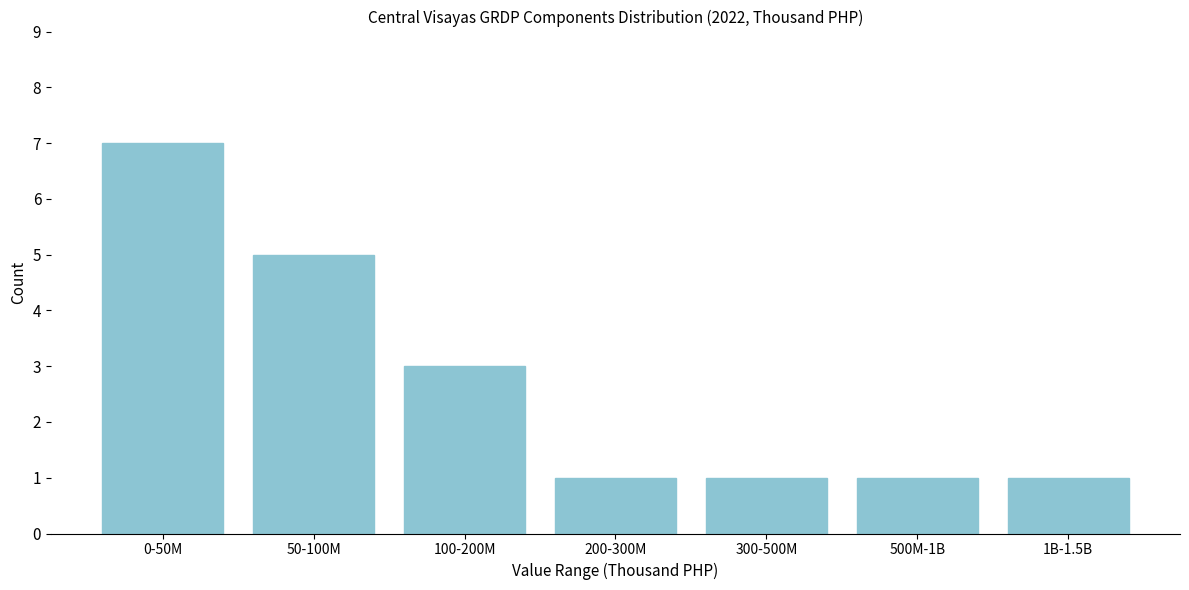

Reading left to right, what are all the values shown in this chart?

0-50M=7	50-100M=5	100-200M=3	200-300M=1	300-500M=1	500M-1B=1	1B-1.5B=1